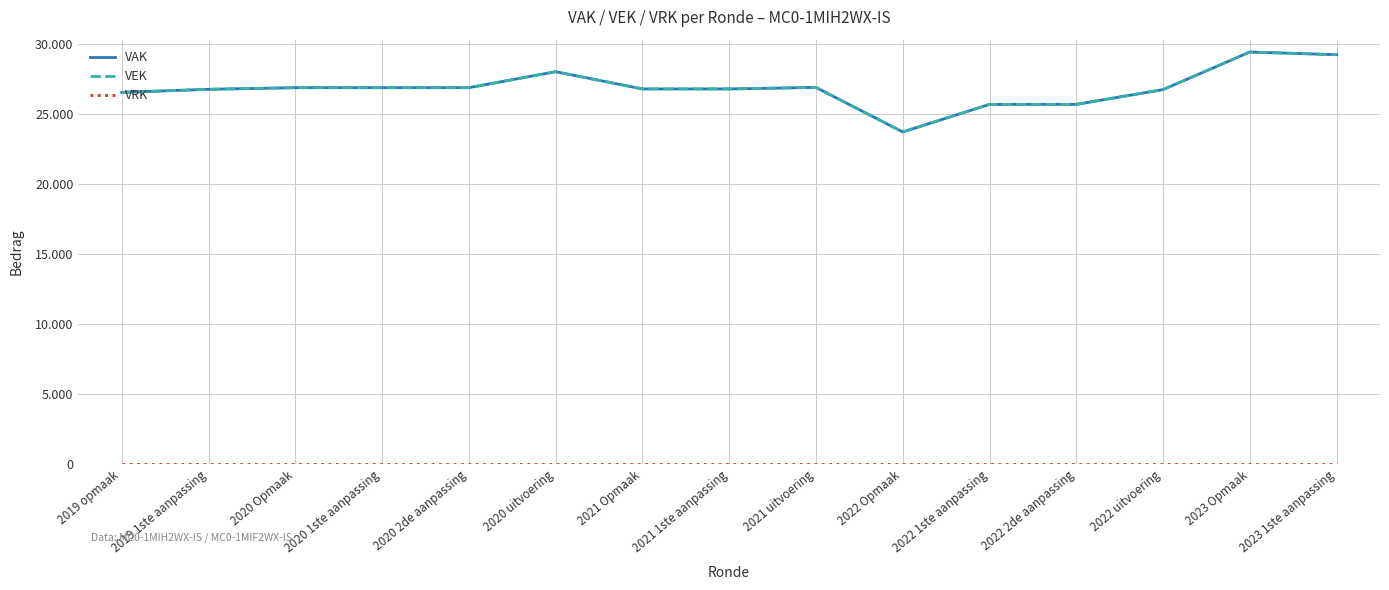

Which series has the widest spread of values?

VAK